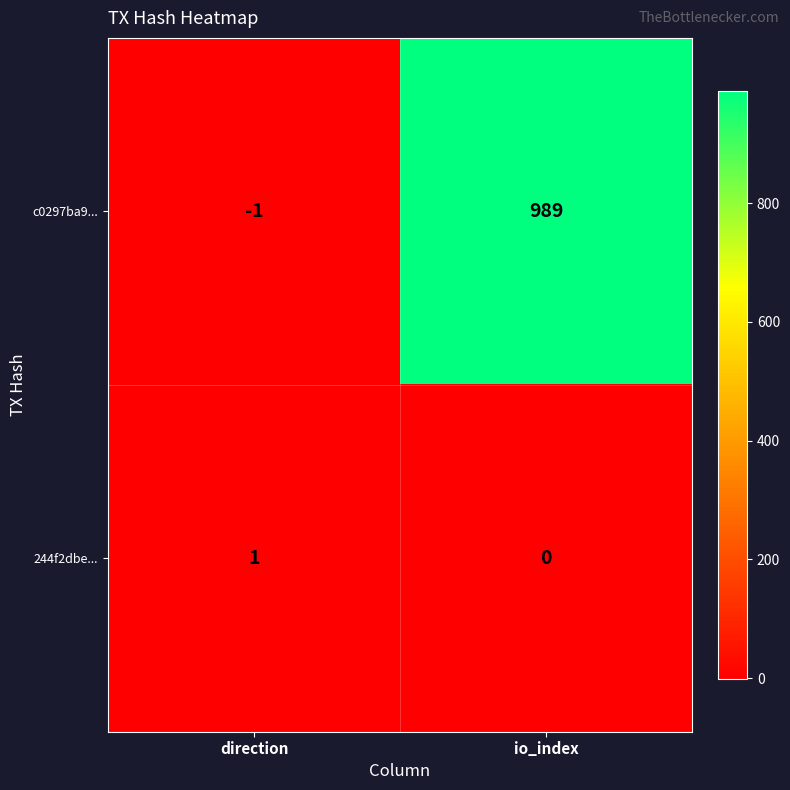

What is the average value of the c0297ba9... series?

494